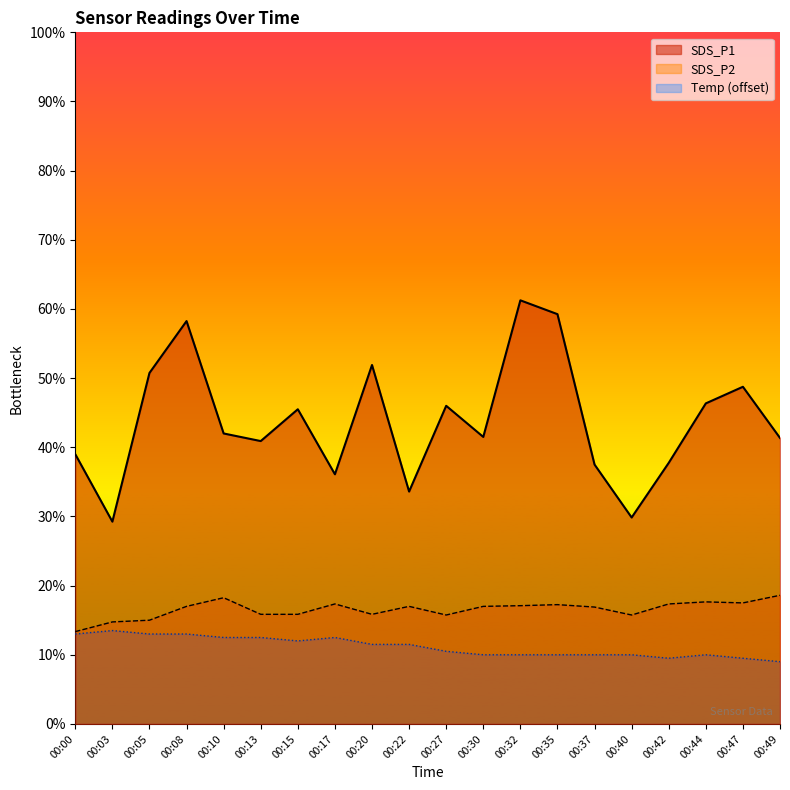

Reading left to right, list all the values displayed in this chart.

SDS_P1: 00:00=7.8	00:03=5.8	00:05=10.2	00:08=11.7	00:10=8.4	00:13=8.2	00:15=9.1	00:17=7.2	00:20=10.4	00:22=6.7	00:27=9.2	00:30=8.3	00:32=12.2	00:35=11.8	00:37=7.5	00:40=6.0	00:42=7.5	00:44=9.3	00:47=9.8	00:49=8.3
SDS_P2: 00:00=2.7	00:03=3.0	00:05=3.0	00:08=3.4	00:10=3.6	00:13=3.2	00:15=3.2	00:17=3.5	00:20=3.2	00:22=3.4	00:27=3.1	00:30=3.4	00:32=3.4	00:35=3.5	00:37=3.4	00:40=3.1	00:42=3.5	00:44=3.5	00:47=3.5	00:49=3.7
Temp: 00:00=2.6	00:03=2.7	00:05=2.6	00:08=2.6	00:10=2.5	00:13=2.5	00:15=2.4	00:17=2.5	00:20=2.3	00:22=2.3	00:27=2.1	00:30=2.0	00:32=2.0	00:35=2.0	00:37=2.0	00:40=2.0	00:42=1.9	00:44=2.0	00:47=1.9	00:49=1.8